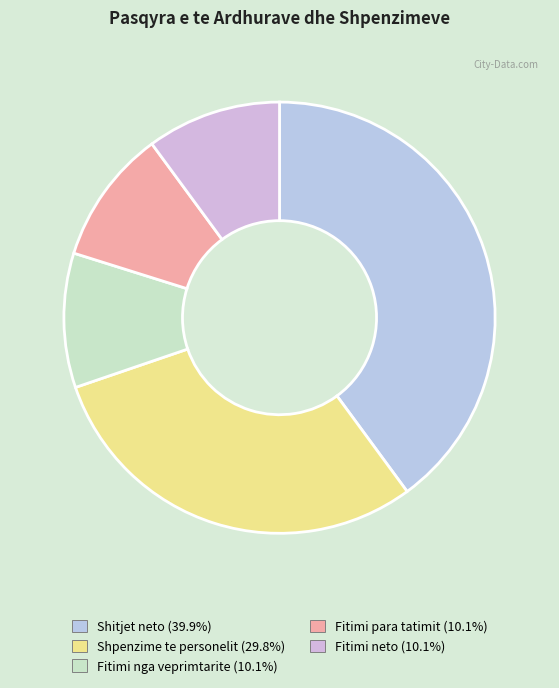

Is there any slice that represents more than half of the pie?

No